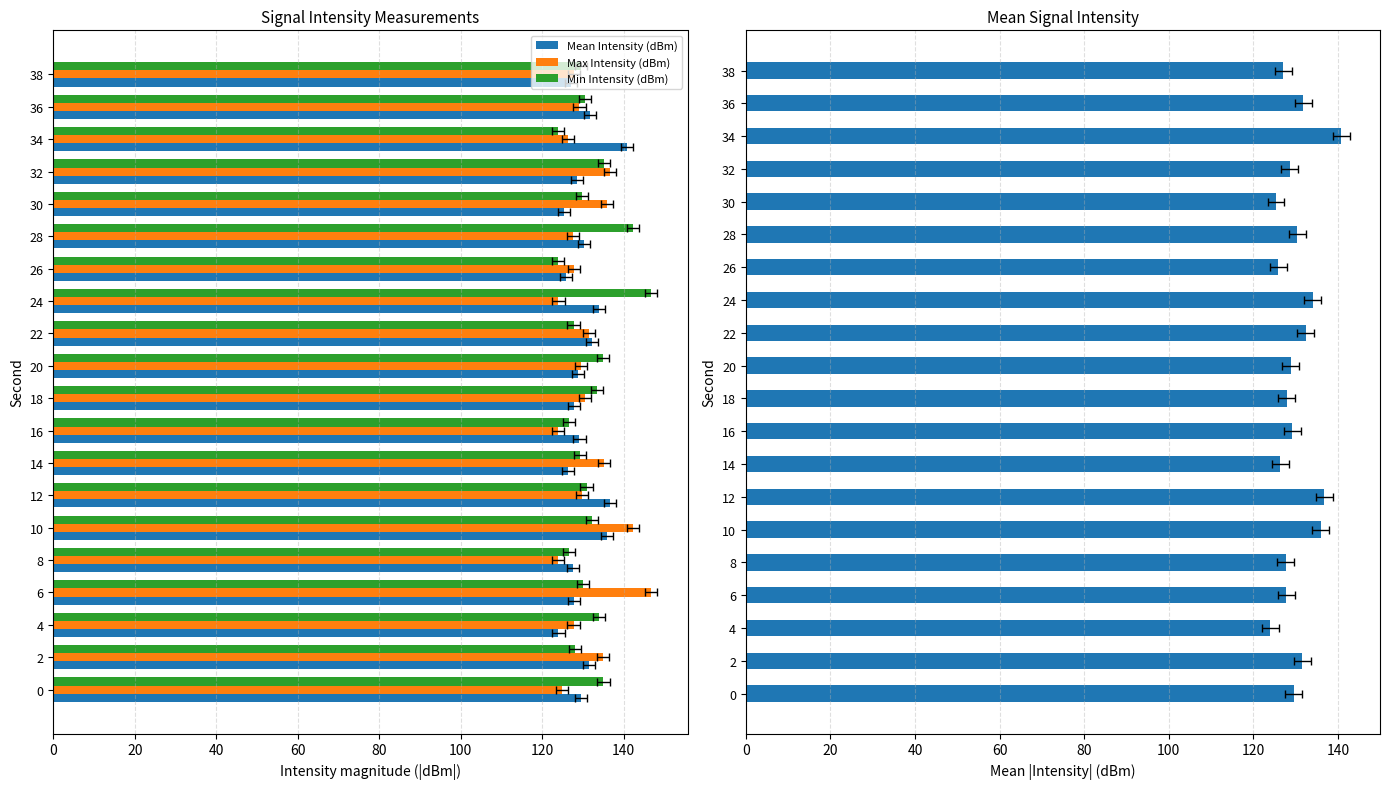

Does the chart contain stacked bars?

No